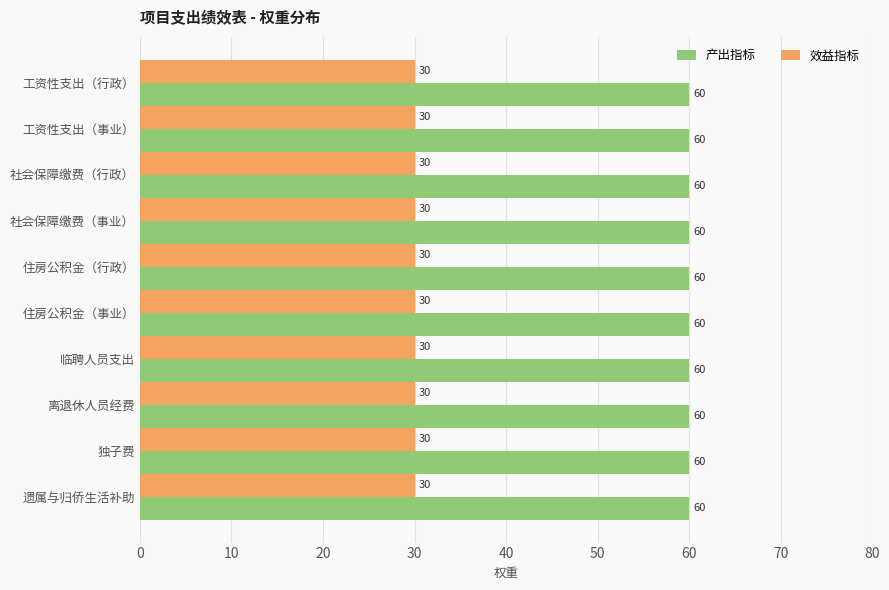

What is the sum of the 效益指标 values at 独子费 and 社会保障缴费（行政）?

60